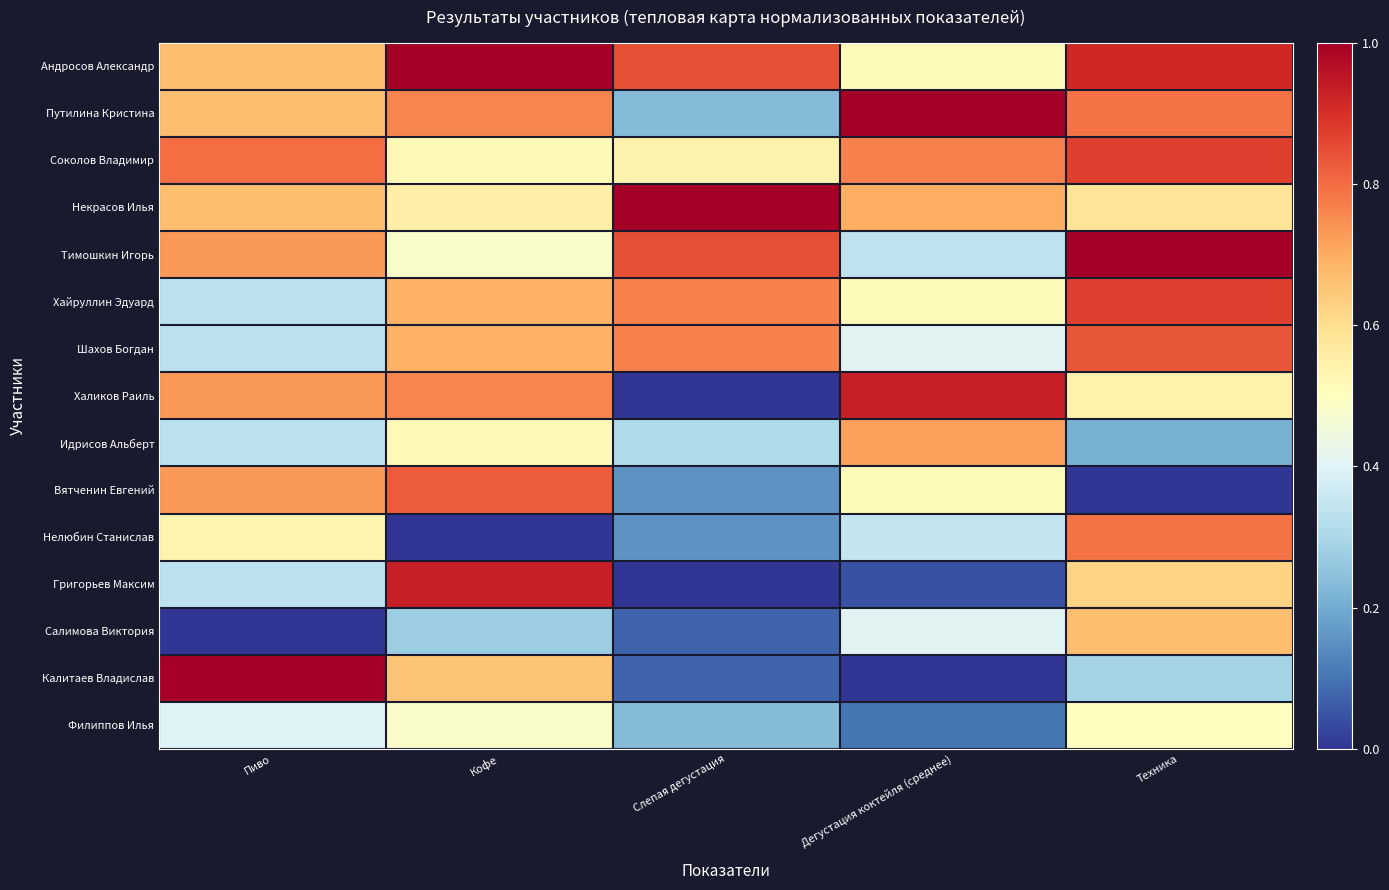

Rank the series by their maximum value, from highest to lowest.

Путилина Кристина, Тимошкин Игорь, Некрасов Илья, Калитаев Владислав, Андросов Александр, Григорьев Максим, Халиков Раиль, Соколов Владимир, Хайруллин Эдуард, Шахов Богдан, Вятченин Евгений, Нелюбин Станислав, Идрисов Альберт, Салимова Виктория, Филиппов Илья